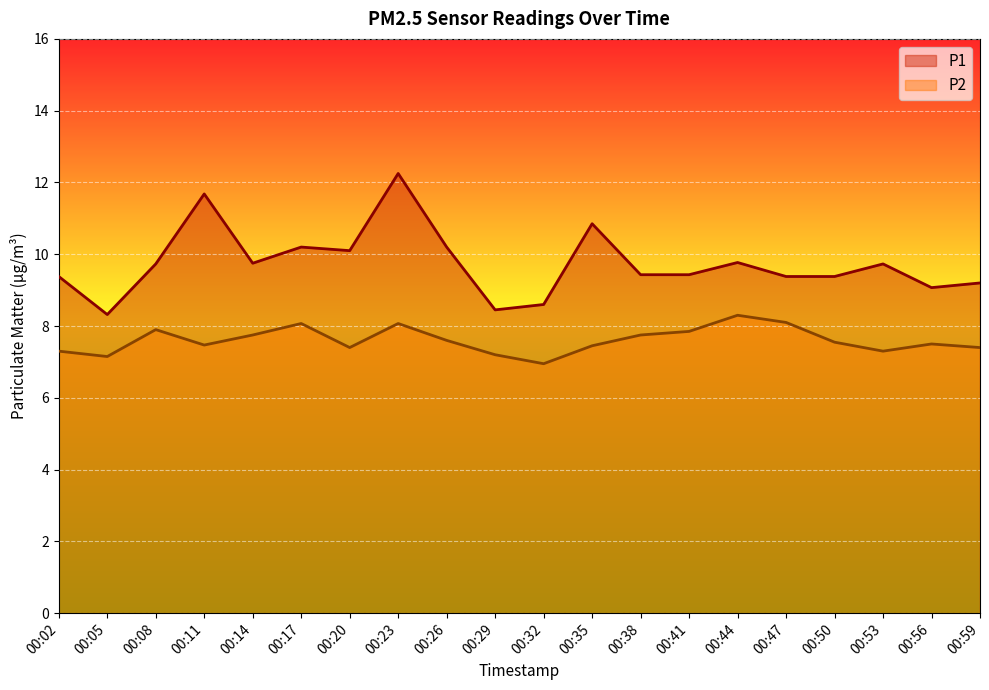

Reading left to right, what are all the values shown in this chart?

P1: 00:02=9.4	00:05=8.3	00:08=9.7	00:11=11.7	00:14=9.8	00:17=10.2	00:20=10.1	00:23=12.2	00:26=10.2	00:29=8.4	00:32=8.6	00:35=10.8	00:38=9.4	00:41=9.4	00:44=9.8	00:47=9.4	00:50=9.4	00:53=9.7	00:56=9.1	00:59=9.2
P2: 00:02=7.3	00:05=7.2	00:08=7.9	00:11=7.5	00:14=7.8	00:17=8.1	00:20=7.4	00:23=8.1	00:26=7.6	00:29=7.2	00:32=7.0	00:35=7.5	00:38=7.8	00:41=7.8	00:44=8.3	00:47=8.1	00:50=7.5	00:53=7.3	00:56=7.5	00:59=7.4